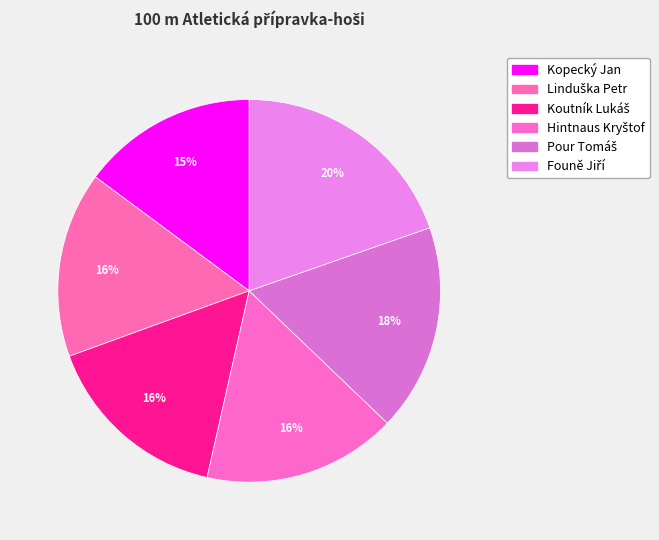

Count the number of slices in the pie.

6